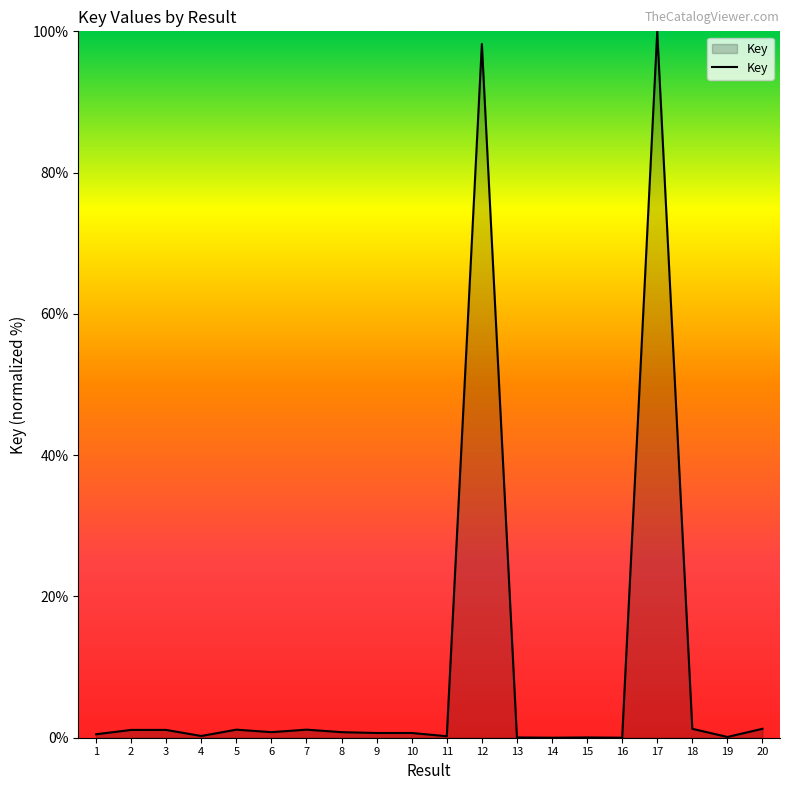

How many lines are shown in the chart?

1